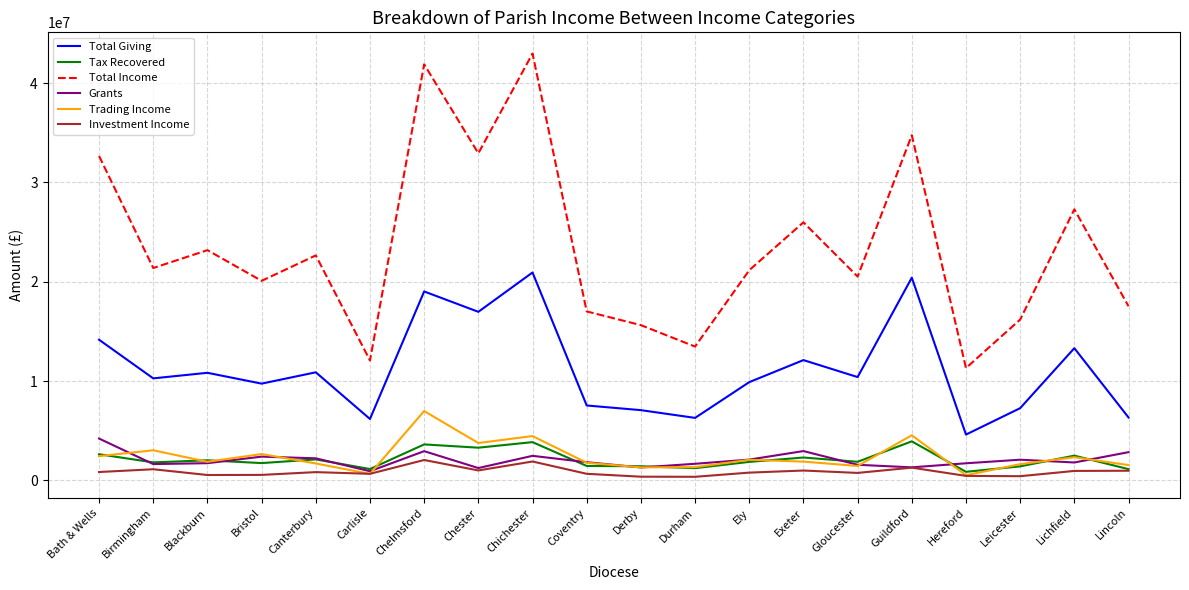

What are all the series names shown in the legend?

Total Giving, Tax Recovered, Total Income, Grants, Trading Income, Investment Income